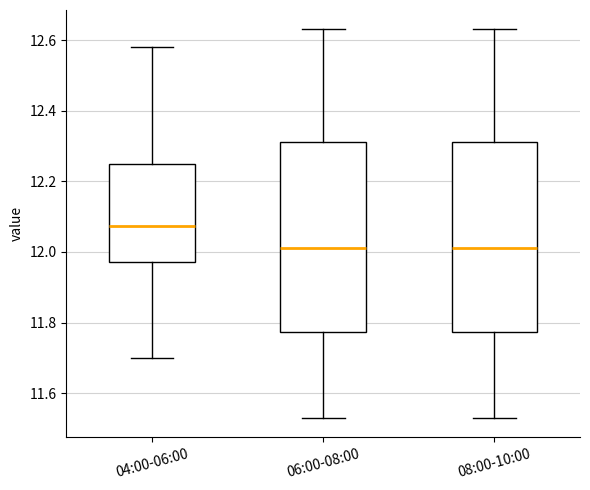

Reading left to right, read every box against the y-axis: the position of its median line, the range the box covers, and the ends of its whiskers. The values are not printed on the chart, so give them approximately, as read against the axis.

04:00-06:00: median 12.08, box 11.98 to 12.26, whiskers 11.70 to 12.58
06:00-08:00: median 12.02, box 11.78 to 12.32, whiskers 11.54 to 12.64
08:00-10:00: median 12.02, box 11.78 to 12.32, whiskers 11.54 to 12.64